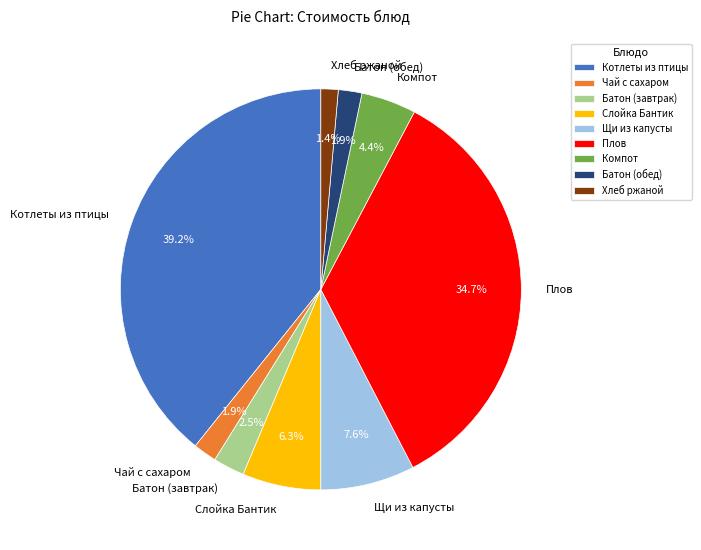

Which slice is the smallest?

Хлеб ржаной